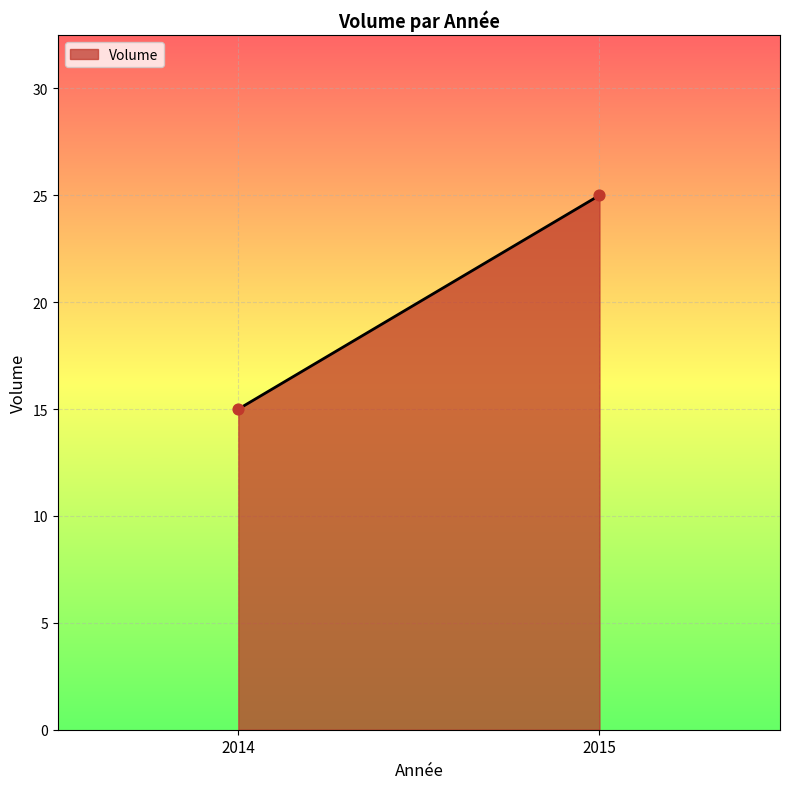

What is the range of Y values (max minus min)?

10